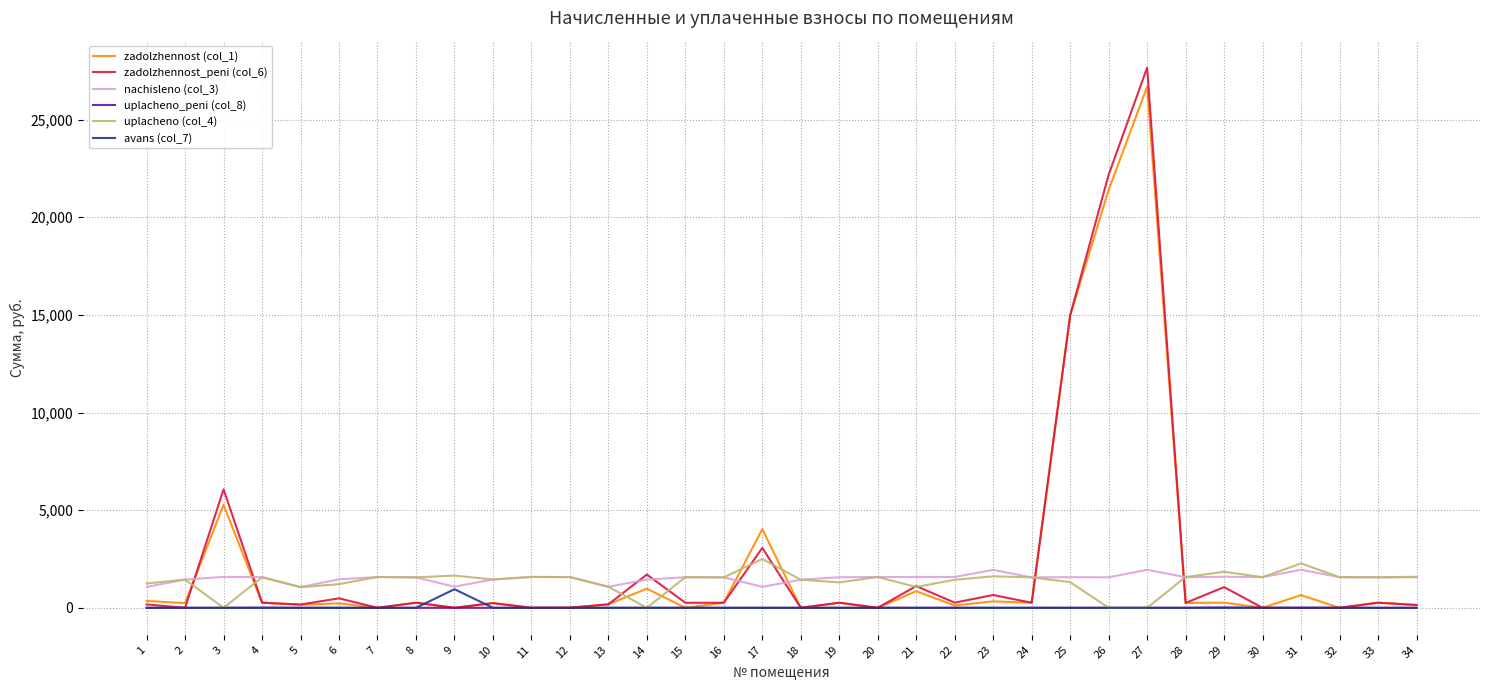

What is the total value across all series at 7?

3152.0